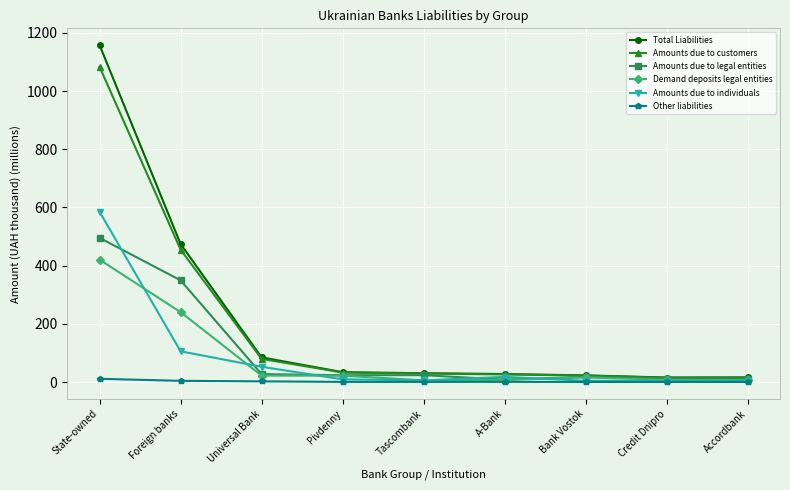

How many lines are shown in the chart?

6